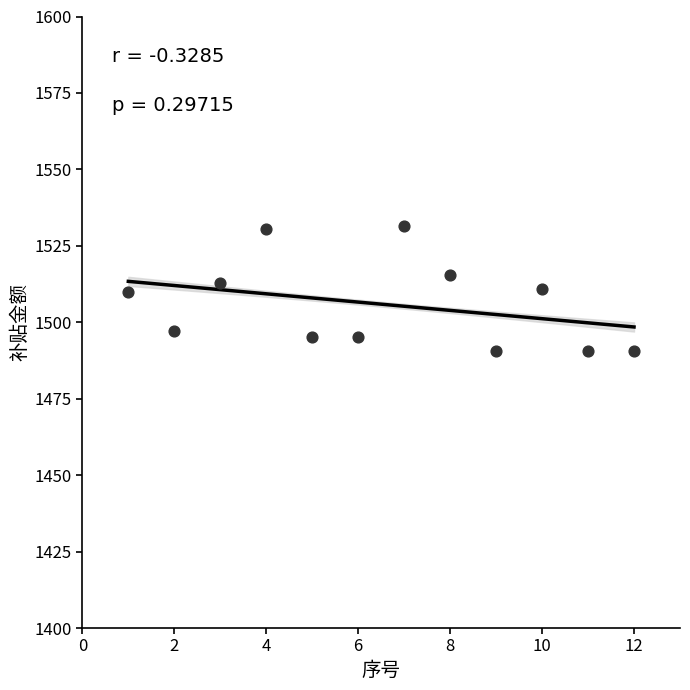

What is the average Y value?

1505.9